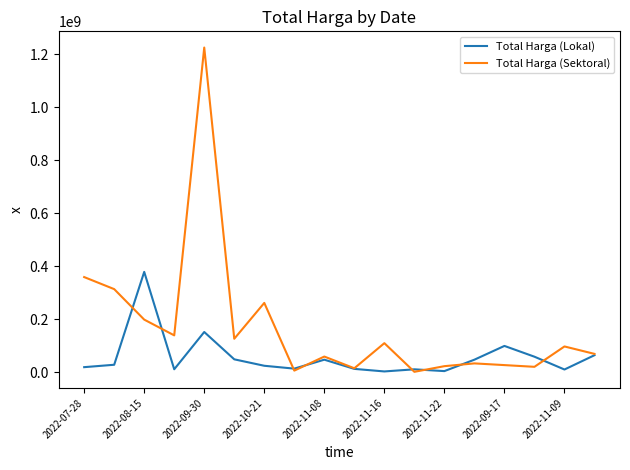

What is the maximum value for Total Harga (Sektoral)?

1224682000